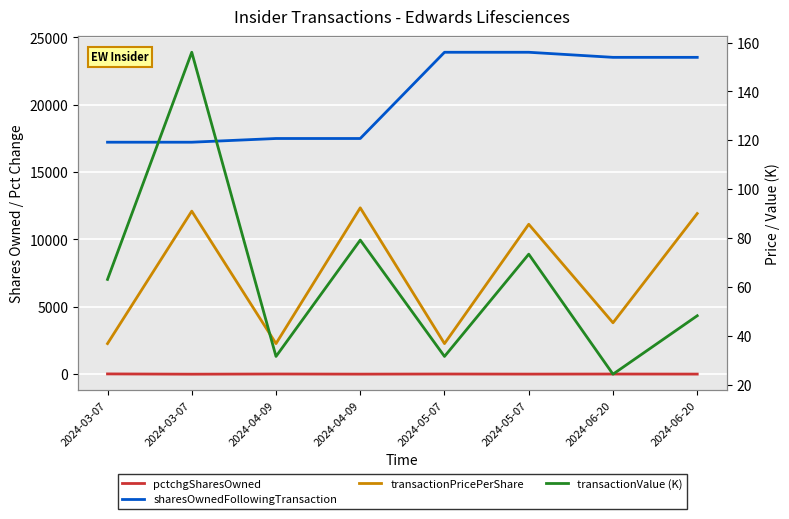

What is the value of the transactionValue (K) point at the 5th from the left?

31.5